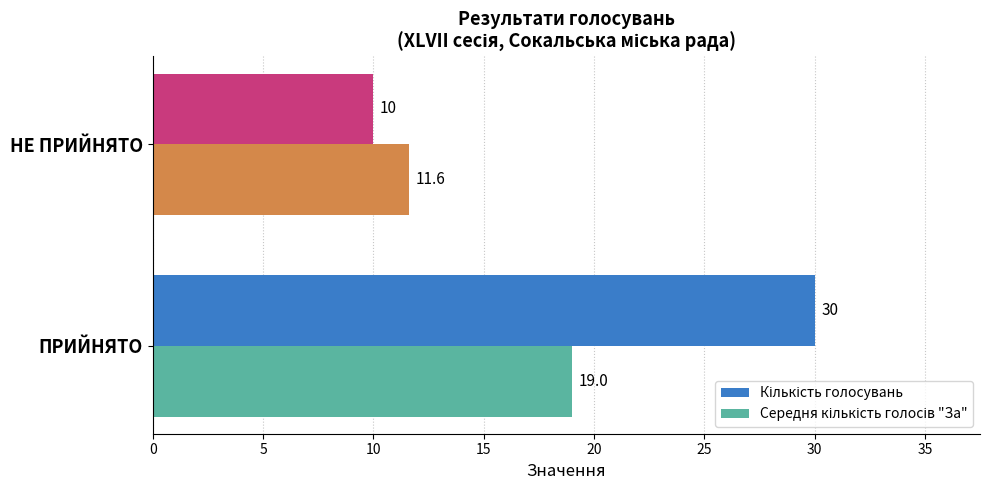

How many data points does each series have?

2